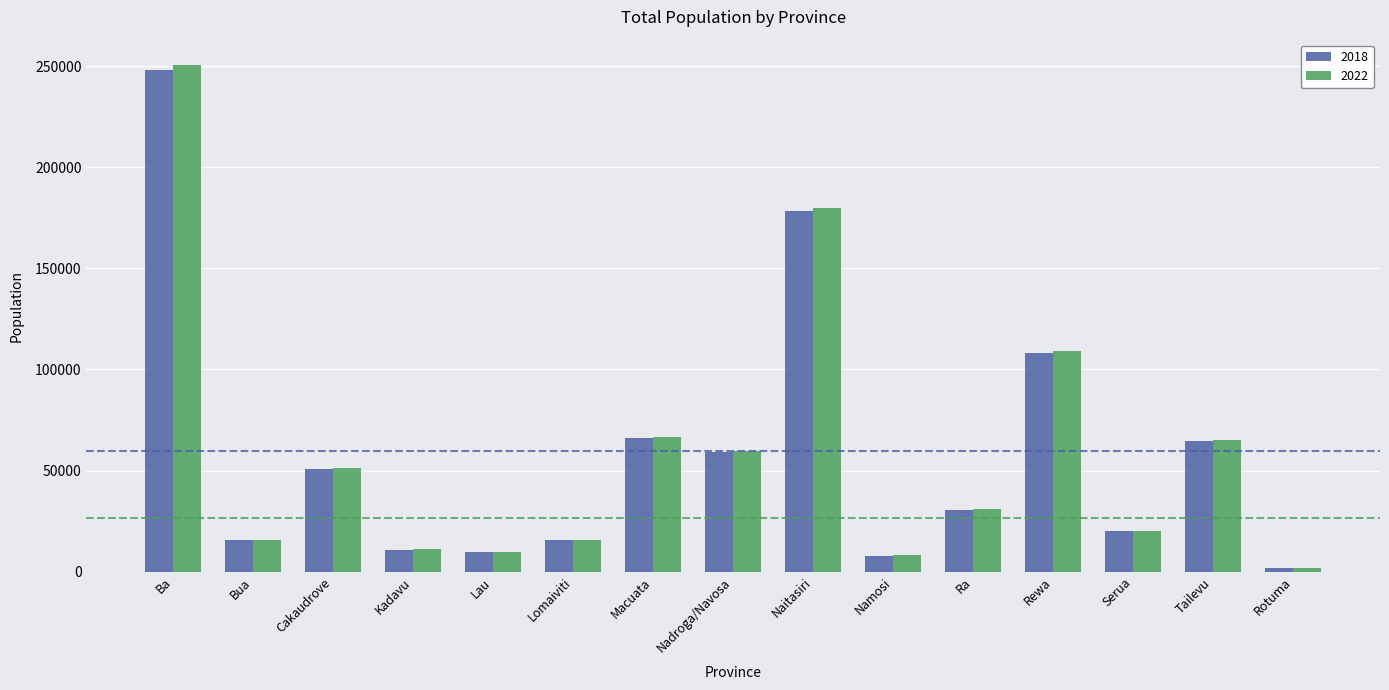

What is the average value of the 2022 series?

59694.4